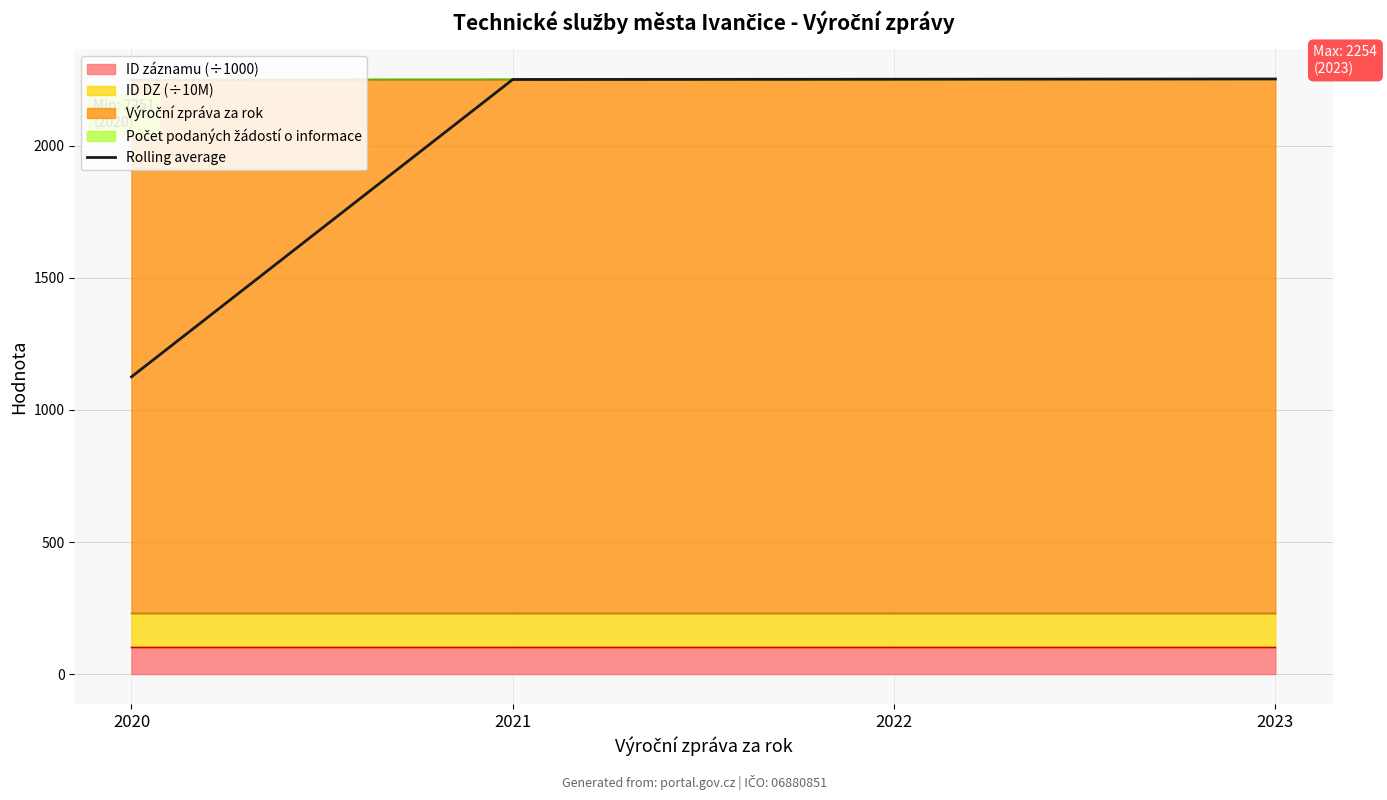

What is the sum of the values at 2020 and 2023?

3378.8